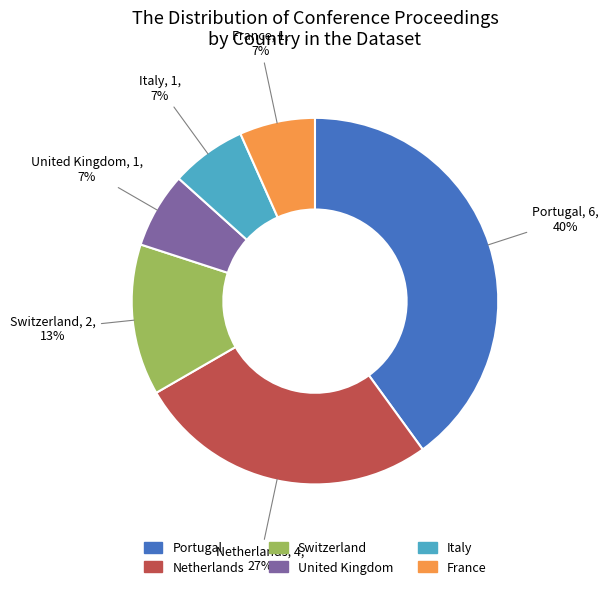

To the nearest percent, what is the difference between the largest and smallest slice percentages?

33%